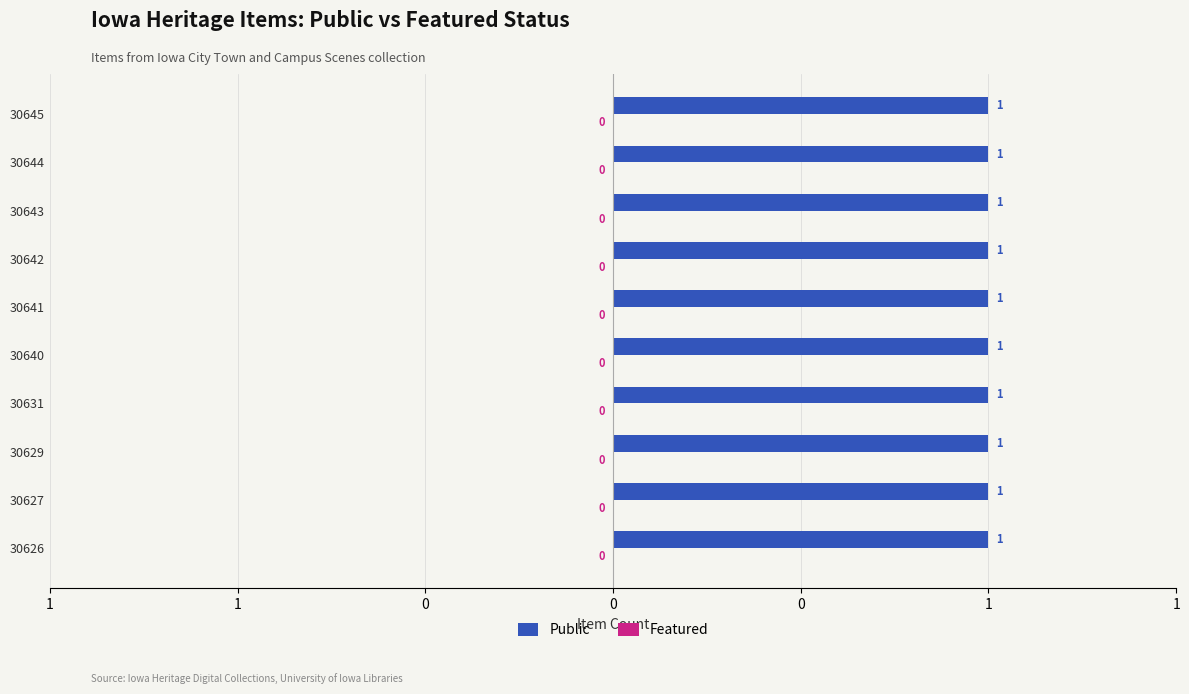

Between 30644 and 30645, which is larger?

30644